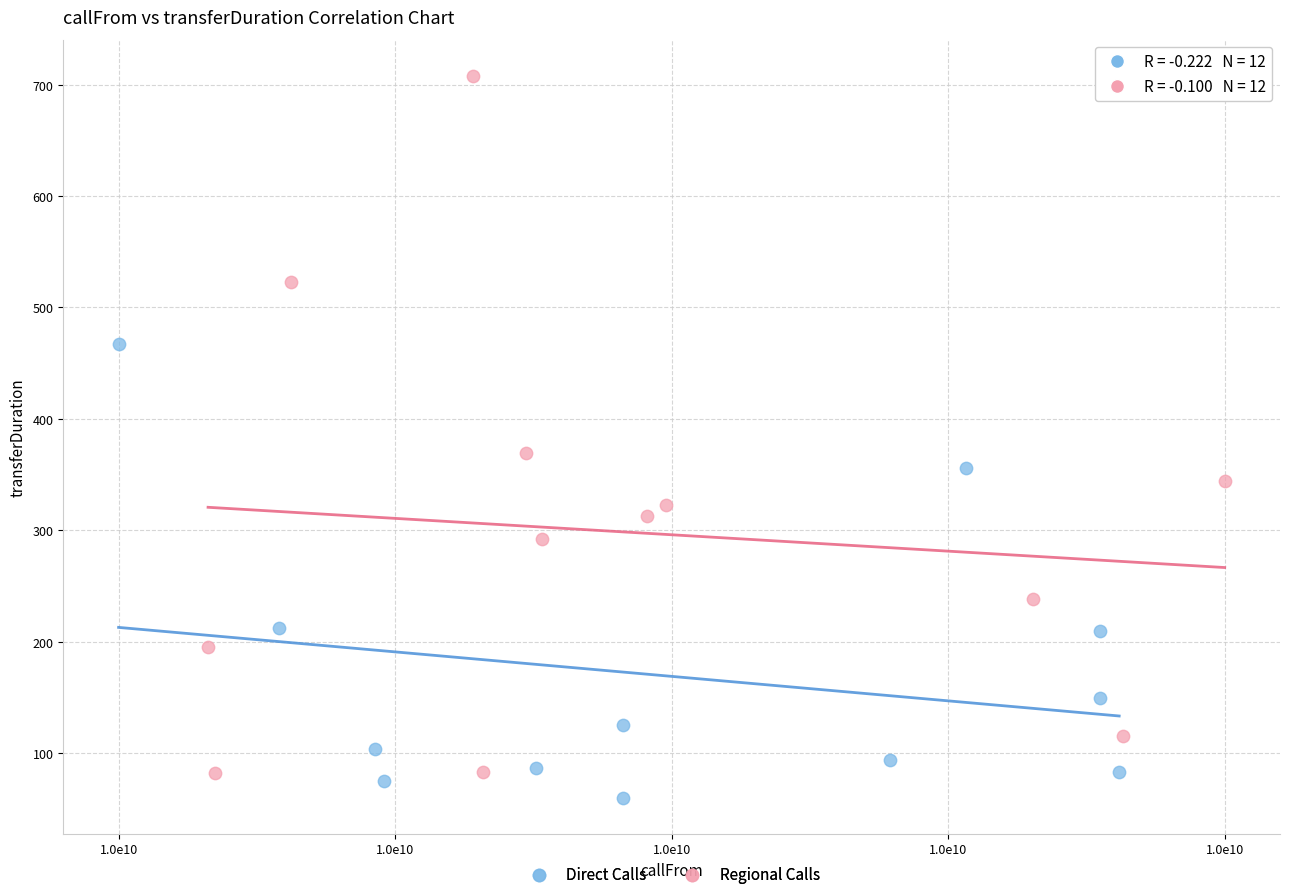

Which series has the widest spread of Y values?

Regional Calls